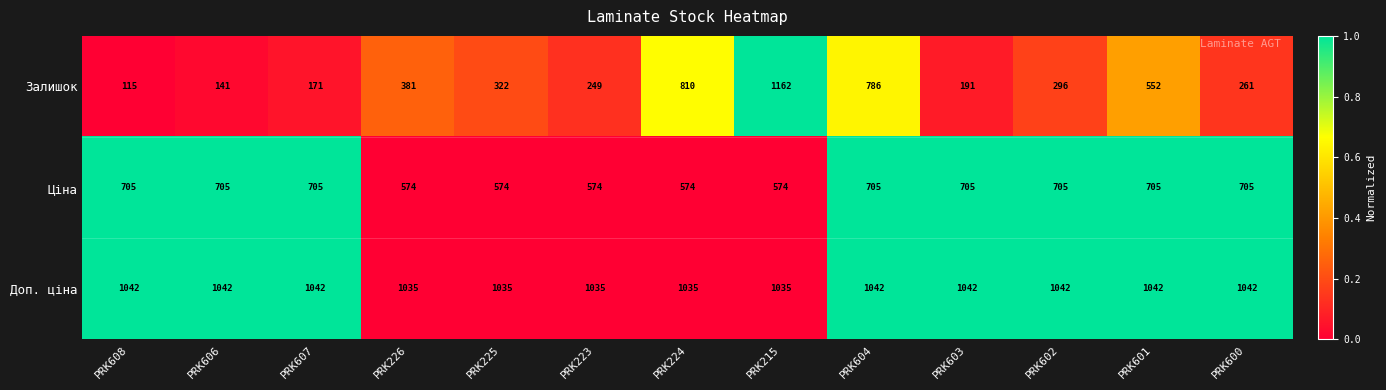

Which series has the largest total across all categories?

Доп. ціна